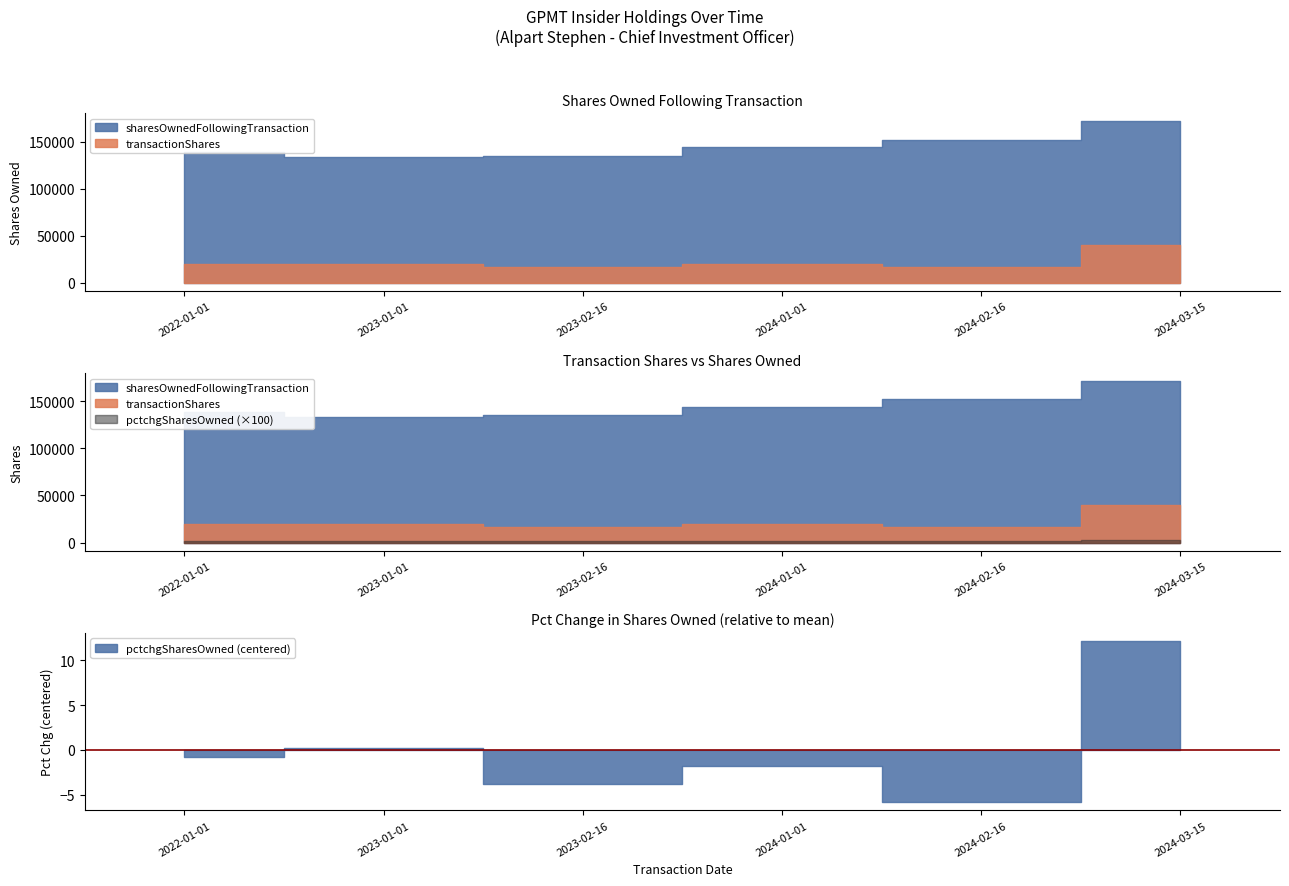

What is the difference between the second highest and minimum values in the pctchgSharesOwned series?

6